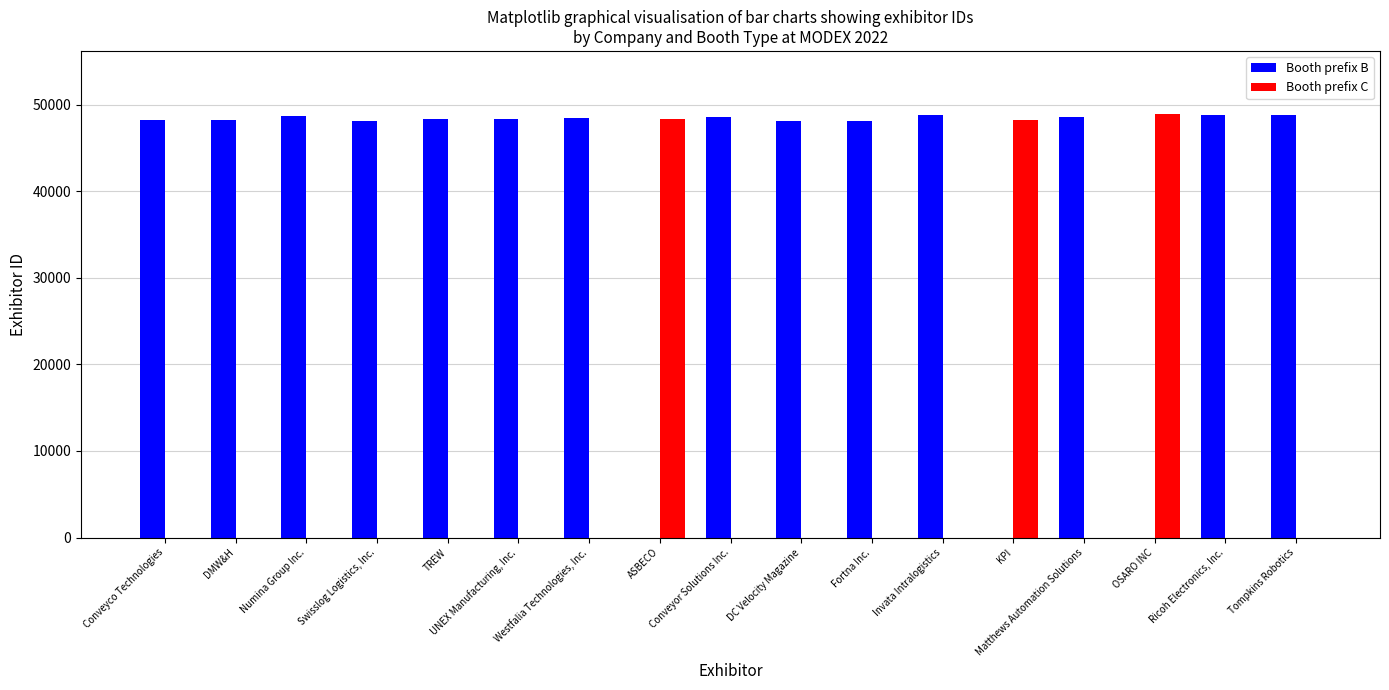

What is the greatest value displayed?

48857